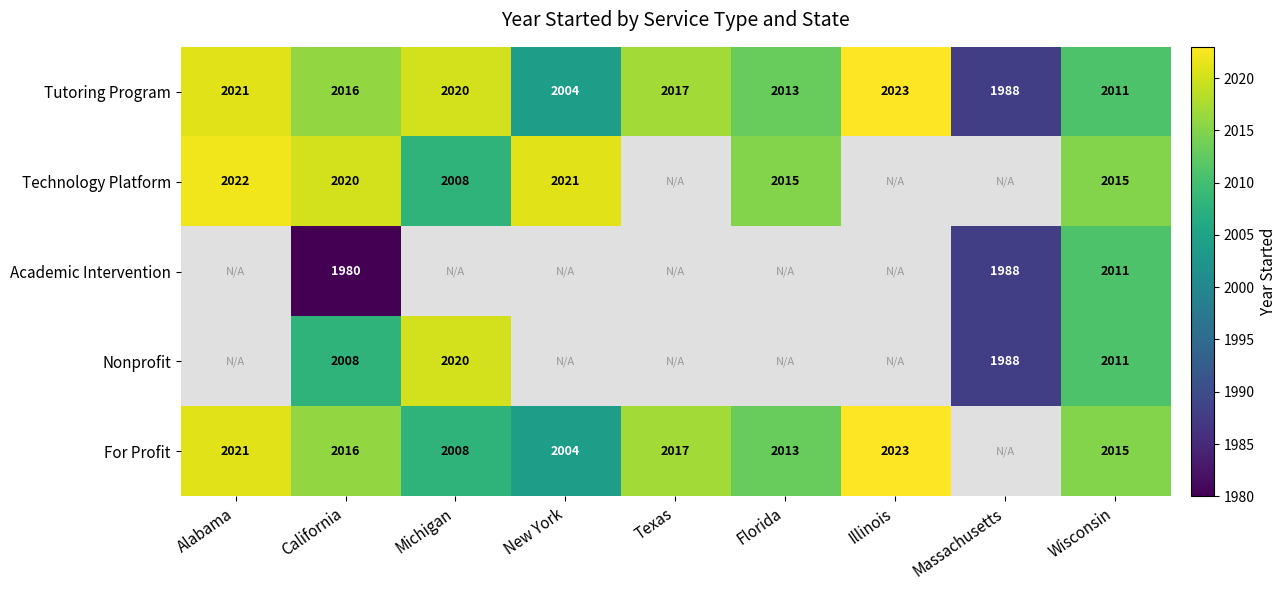

Between New York and Massachusetts, which is larger?

New York